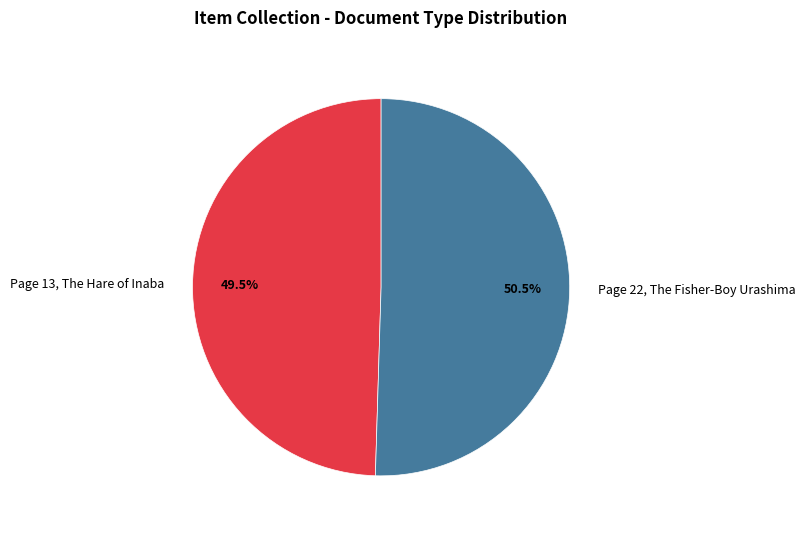

Is there any slice that represents more than half of the pie?

Yes